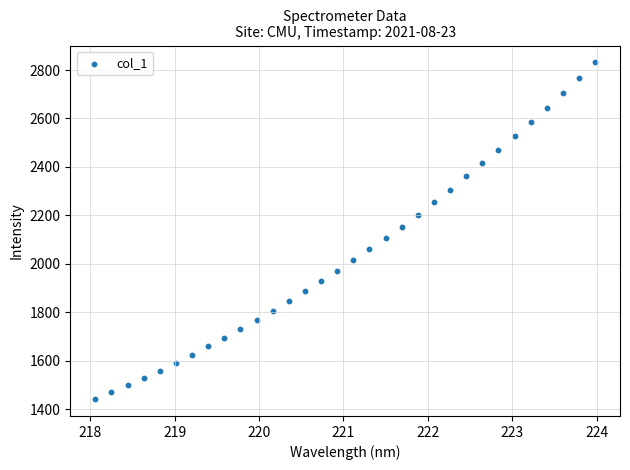

What is the range of Y values (max minus min)?

1390.6